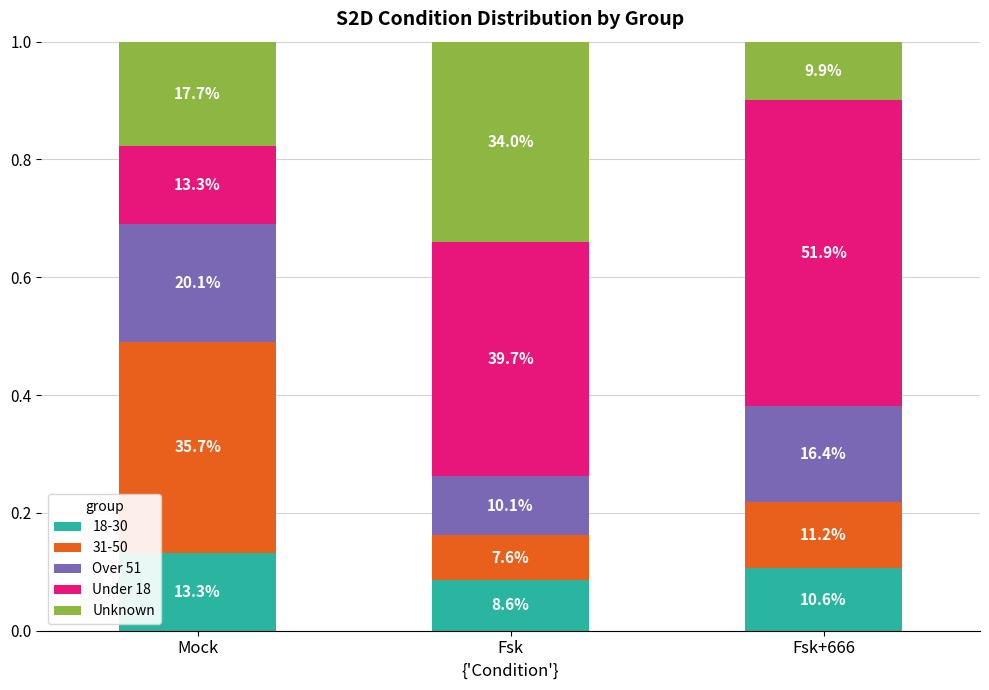

Which series has the largest total across all categories?

Under 18